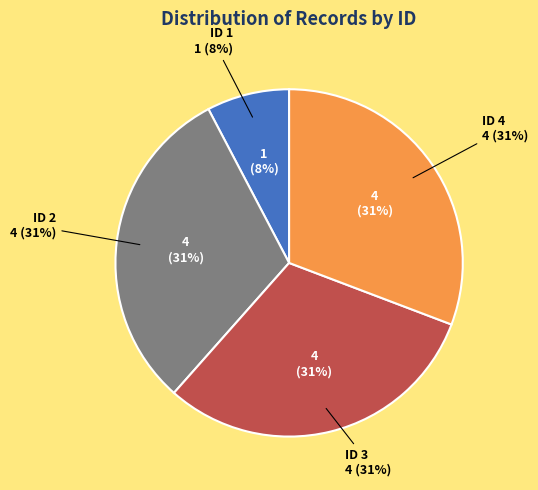

True or false: ID 2 accounts for 36% of the total.

False